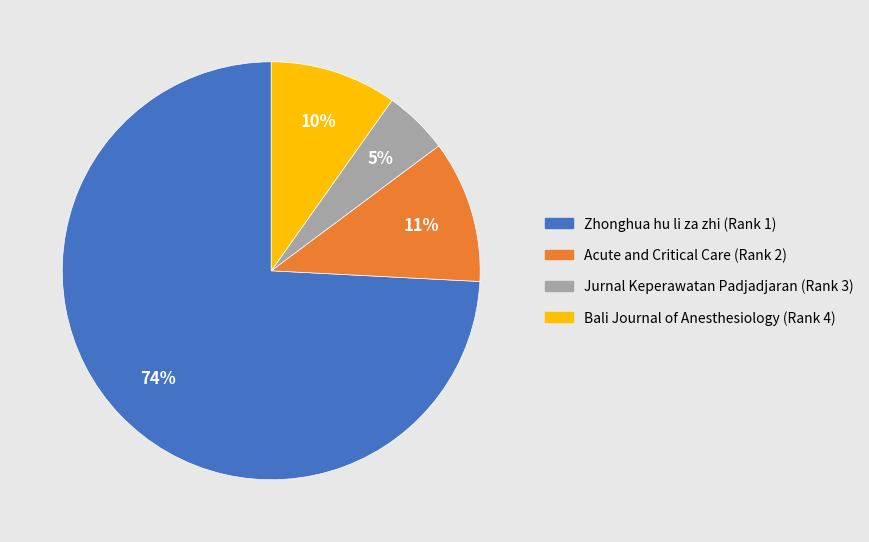

Rank the categories by value from highest to lowest.

Zhonghua hu li za zhi (Rank 1), Acute and Critical Care (Rank 2), Bali Journal of Anesthesiology (Rank 4), Jurnal Keperawatan Padjadjaran (Rank 3)